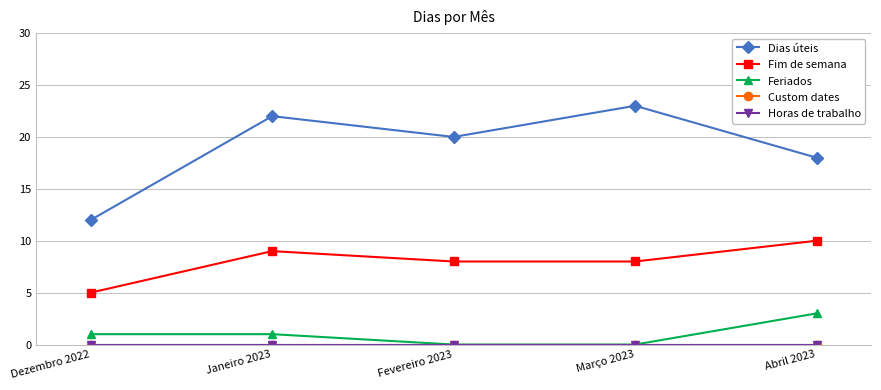

What is the total value across all series at Janeiro 2023?

32